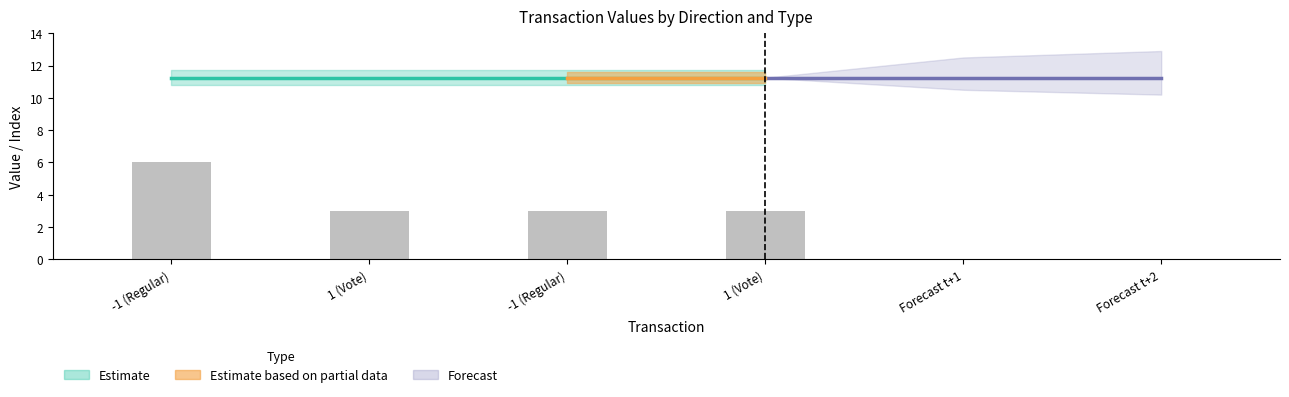

How many values in the io_index series exceed 3?

1